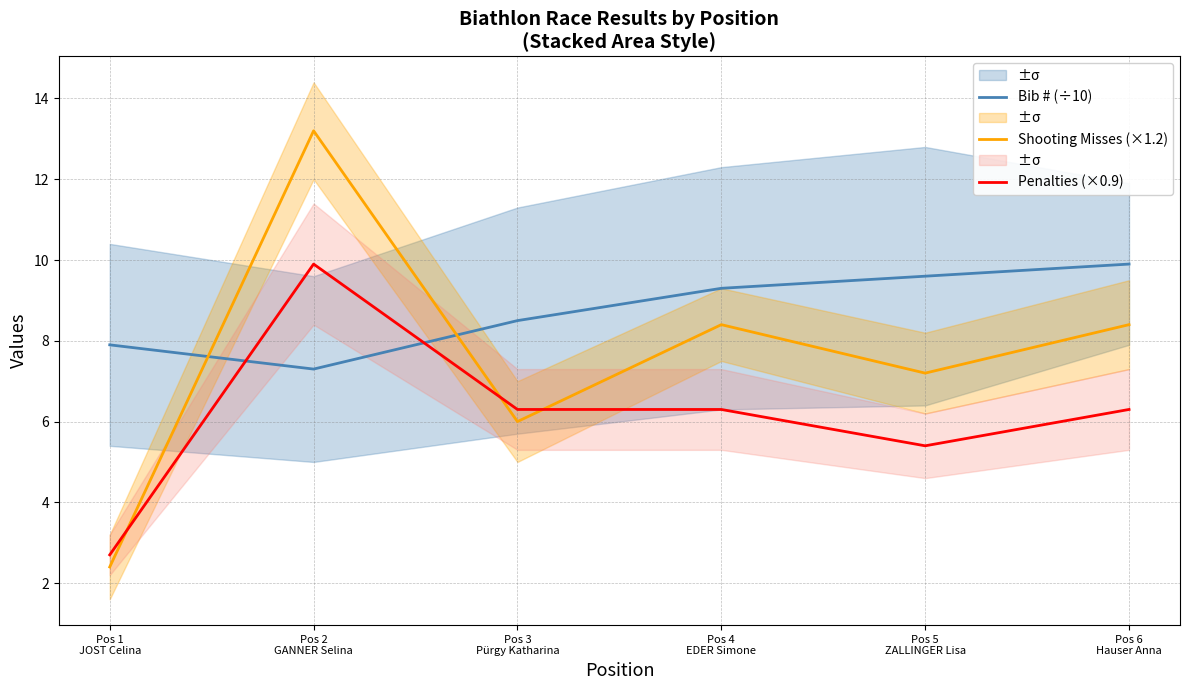

Which category has the highest value across all series?

Pos 2
GANNER Selina